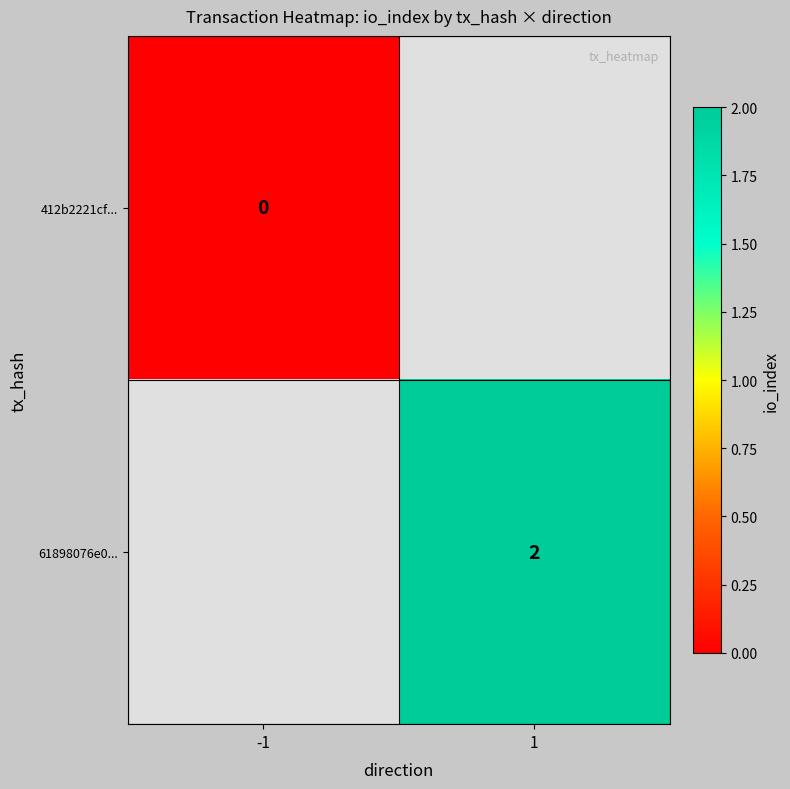

The 61898076e0... series shows 3 at 1. True or false?

False